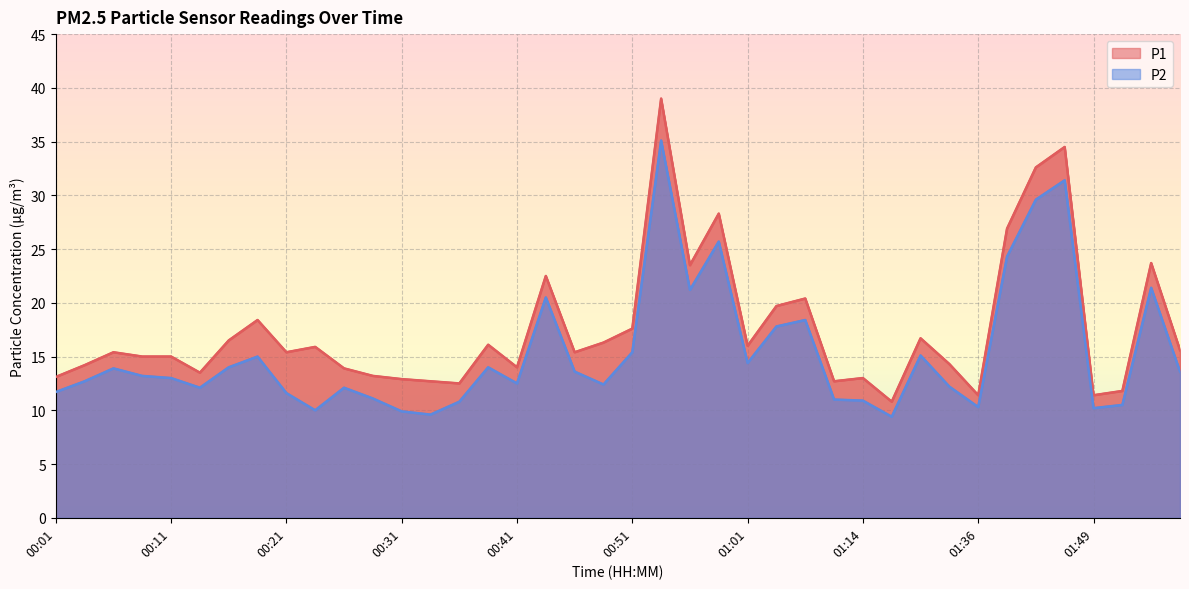

True or false: P1 and P2 intersect in this chart.

False